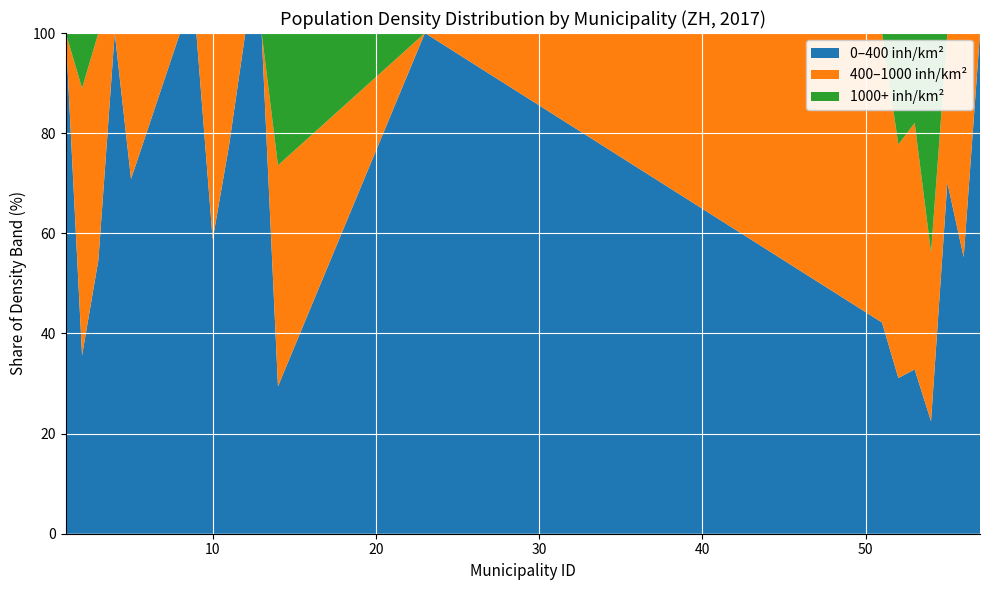

What is the minimum value for 0–400 inh/km²?

22.5